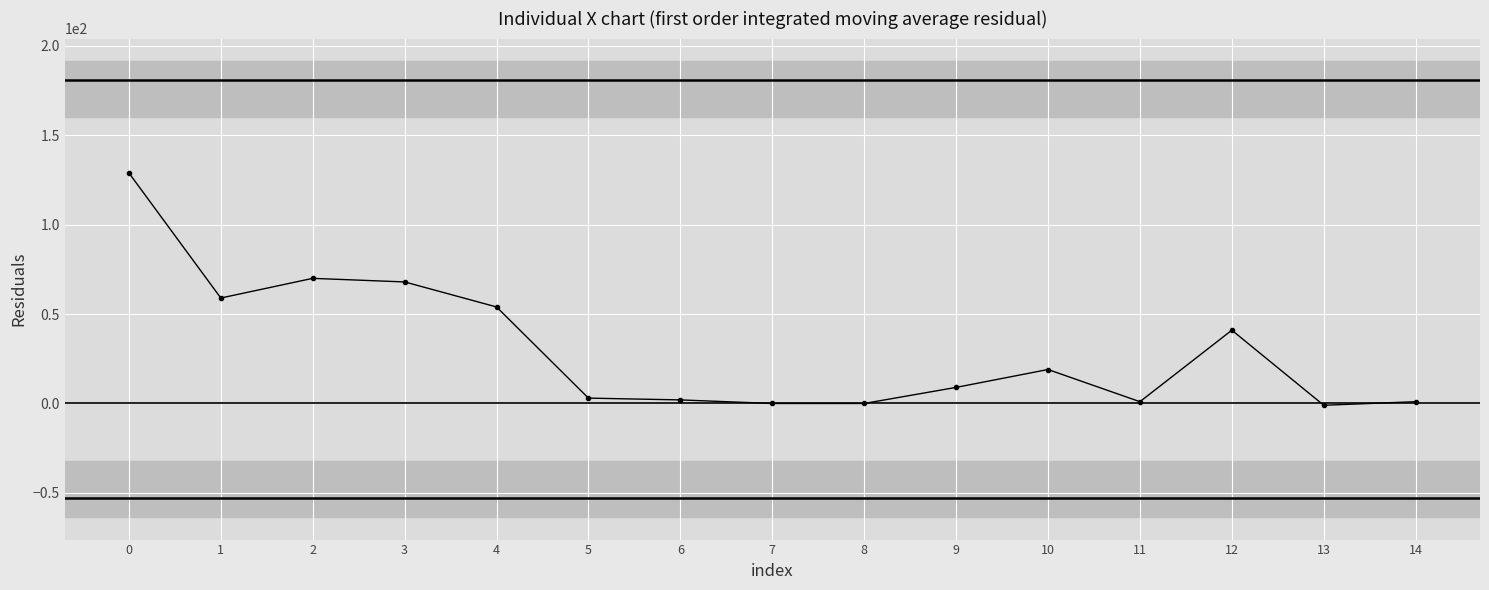

What is the value of the 5th point from the left?

54